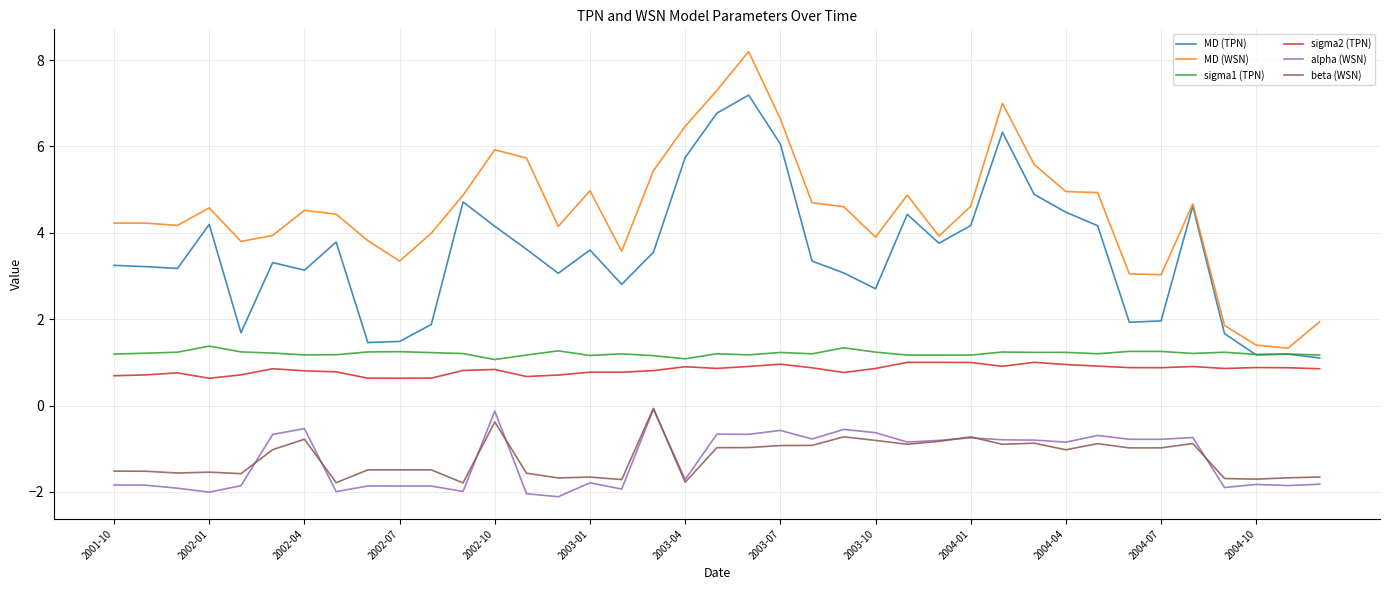

Which series has the largest total across all categories?

MD (WSN)